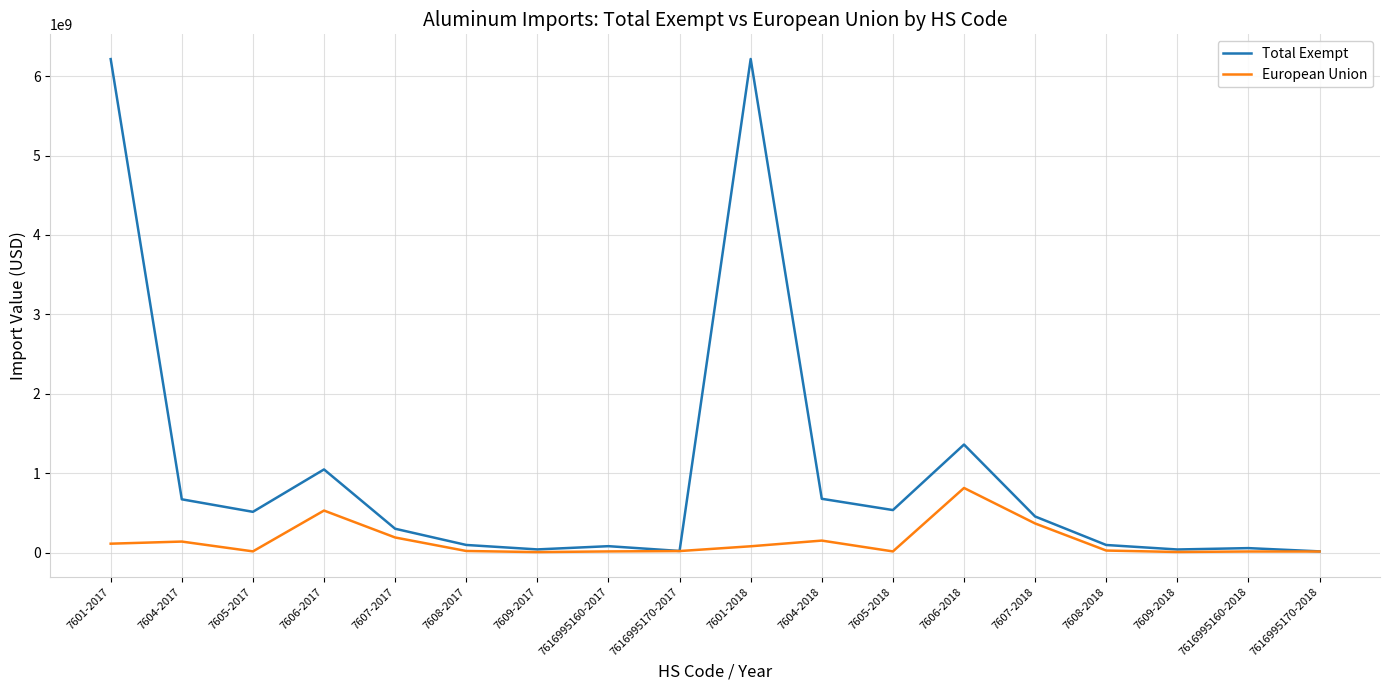

What position from the left is 7607-2017?

5